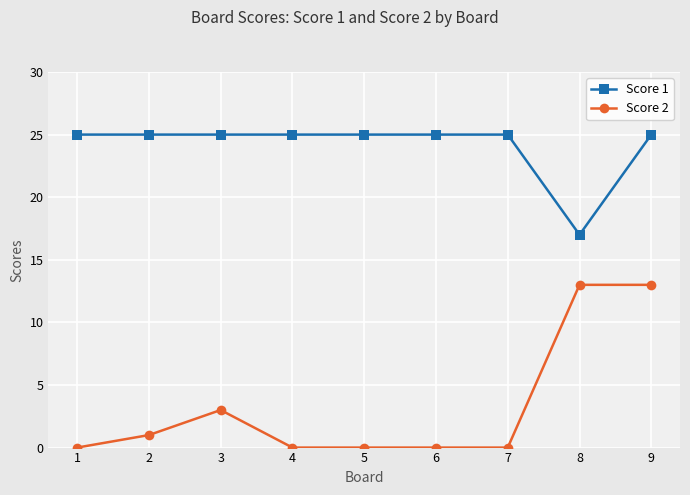

True or false: Score 2 and Score 1 cross at least once.

False